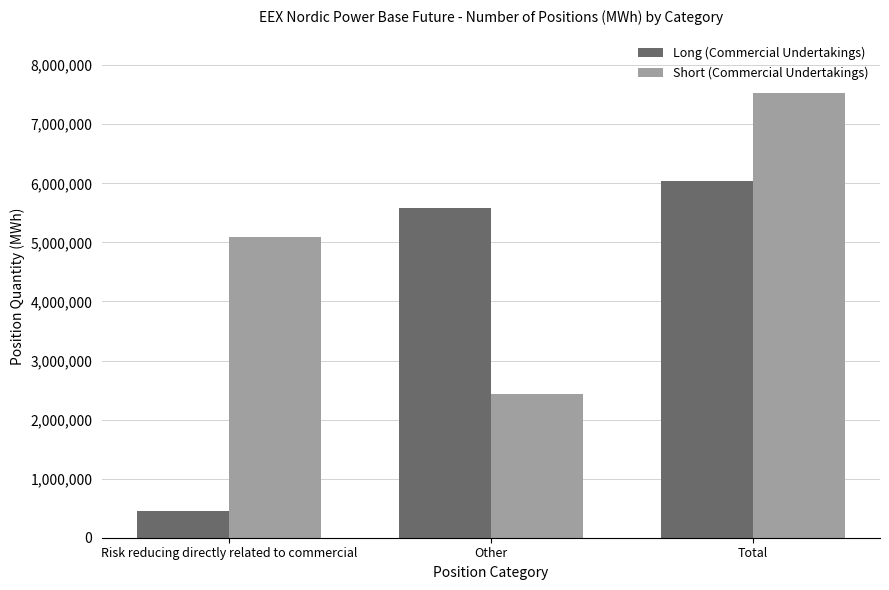

Which series has the largest range (max minus min)?

Long (Commercial Undertakings)